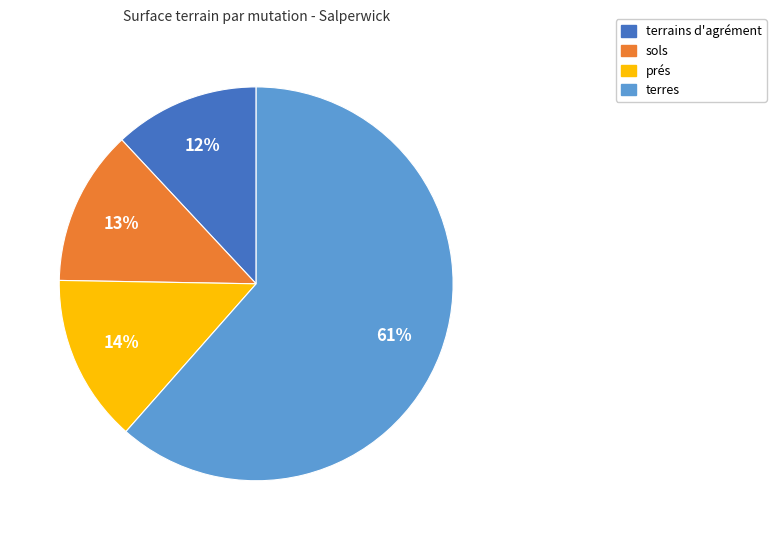

Is there a majority slice in this chart?

Yes